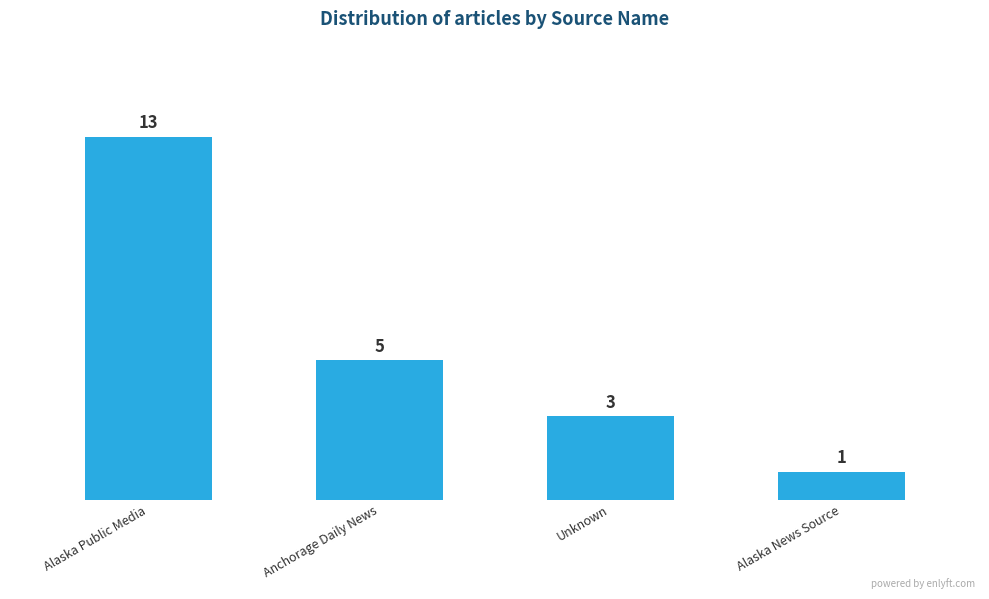

Reading right to left, list all the values displayed in this chart.

1	3	5	13